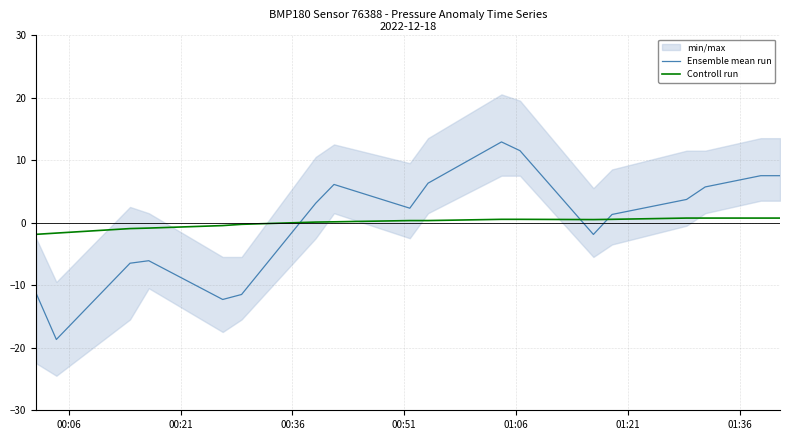

What is the lowest value of the Controll run series?

-1.9